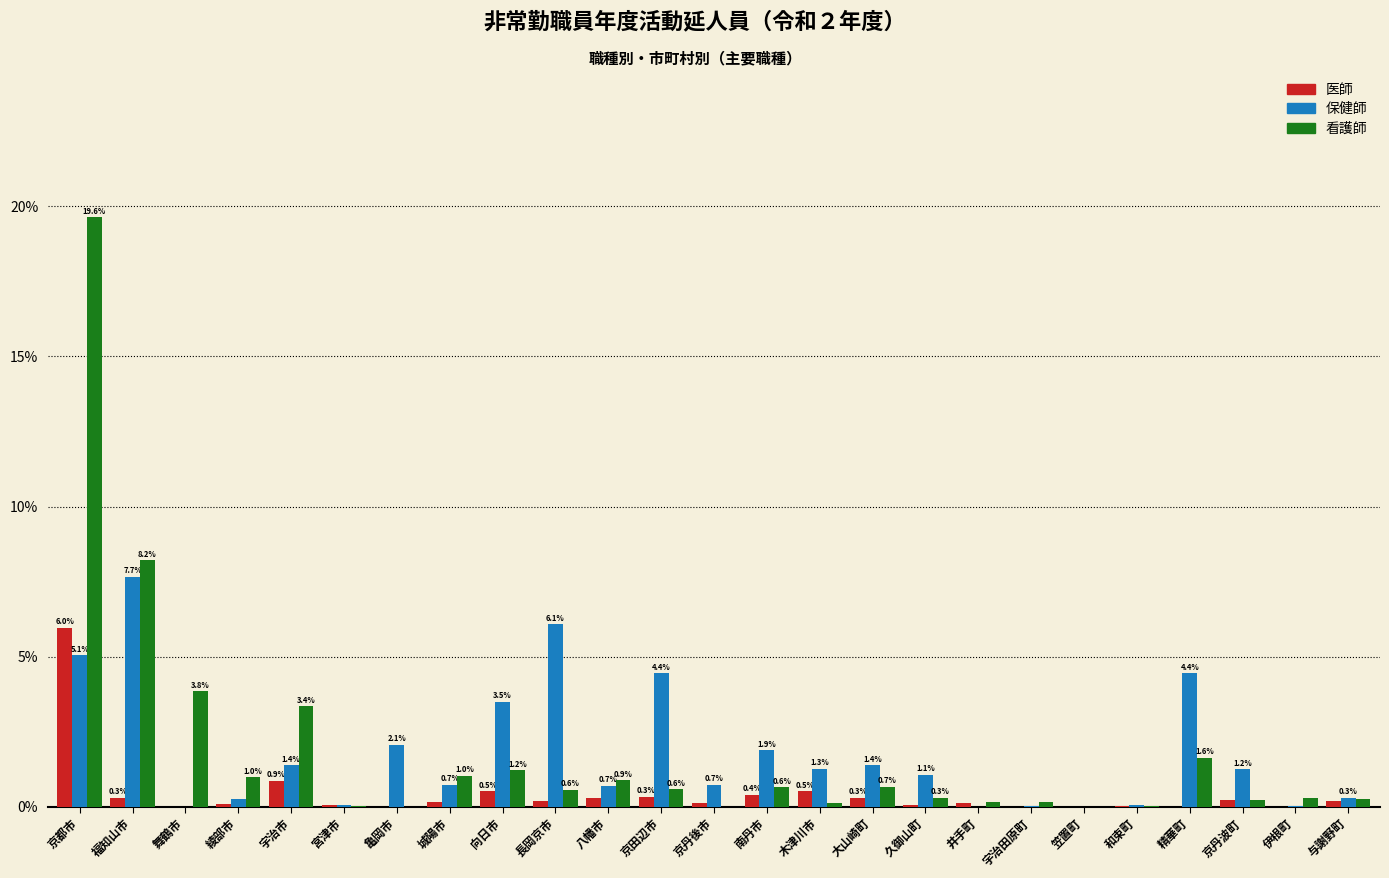

At which category is the sum across all series the highest?

京都市